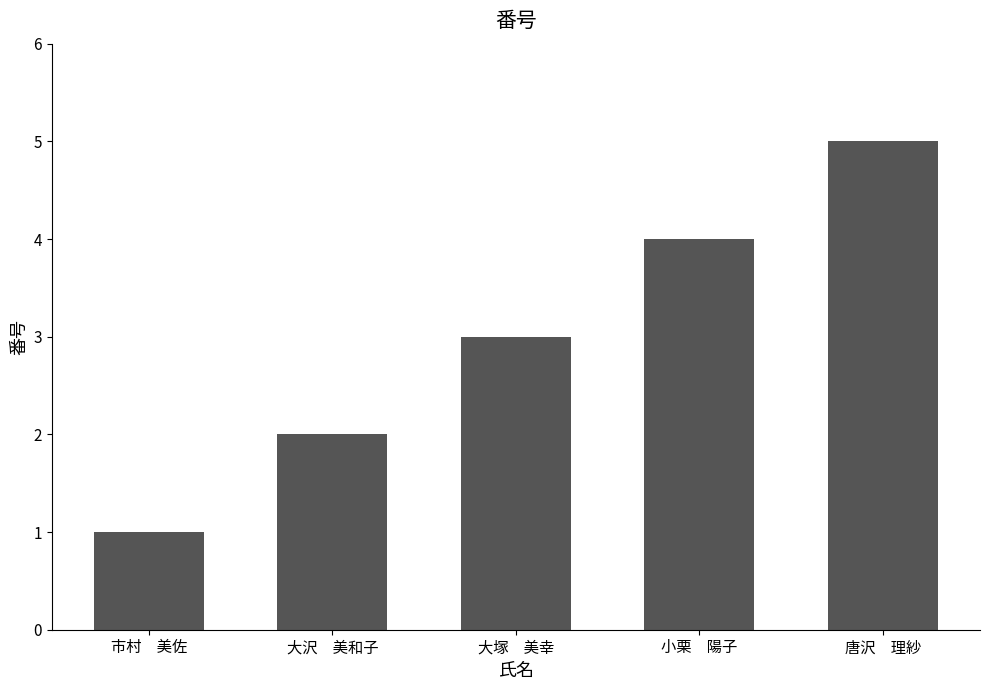

What is the label of the 5th bar from the right?

市村　美佐